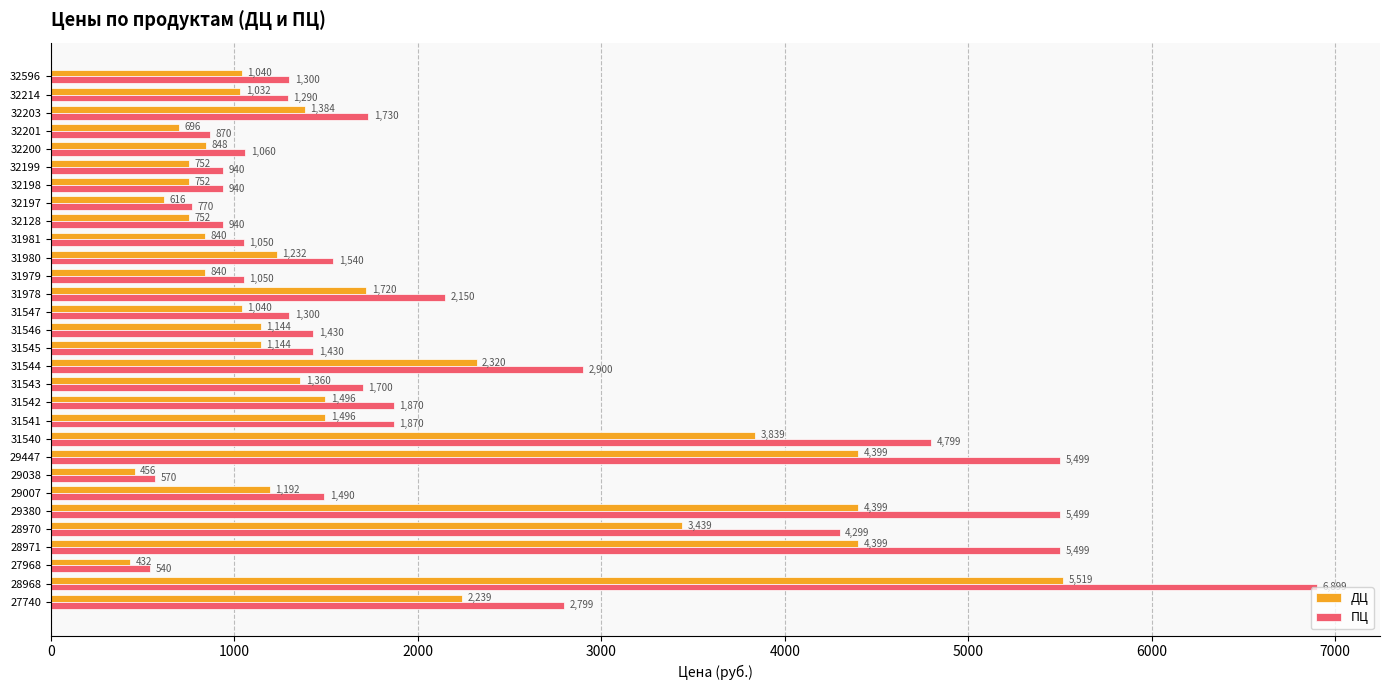

The value of ДЦ at 28971 is 4399. True or false?

True